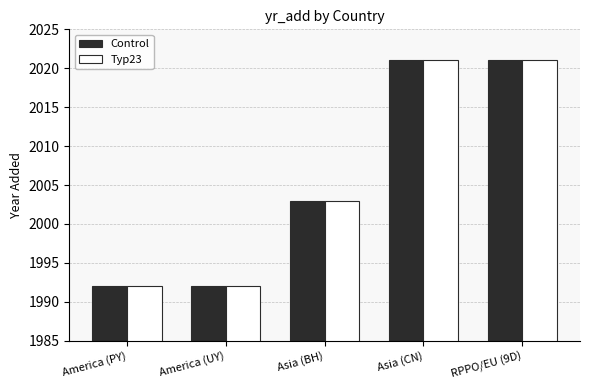

How many distinct data groups are displayed?

2